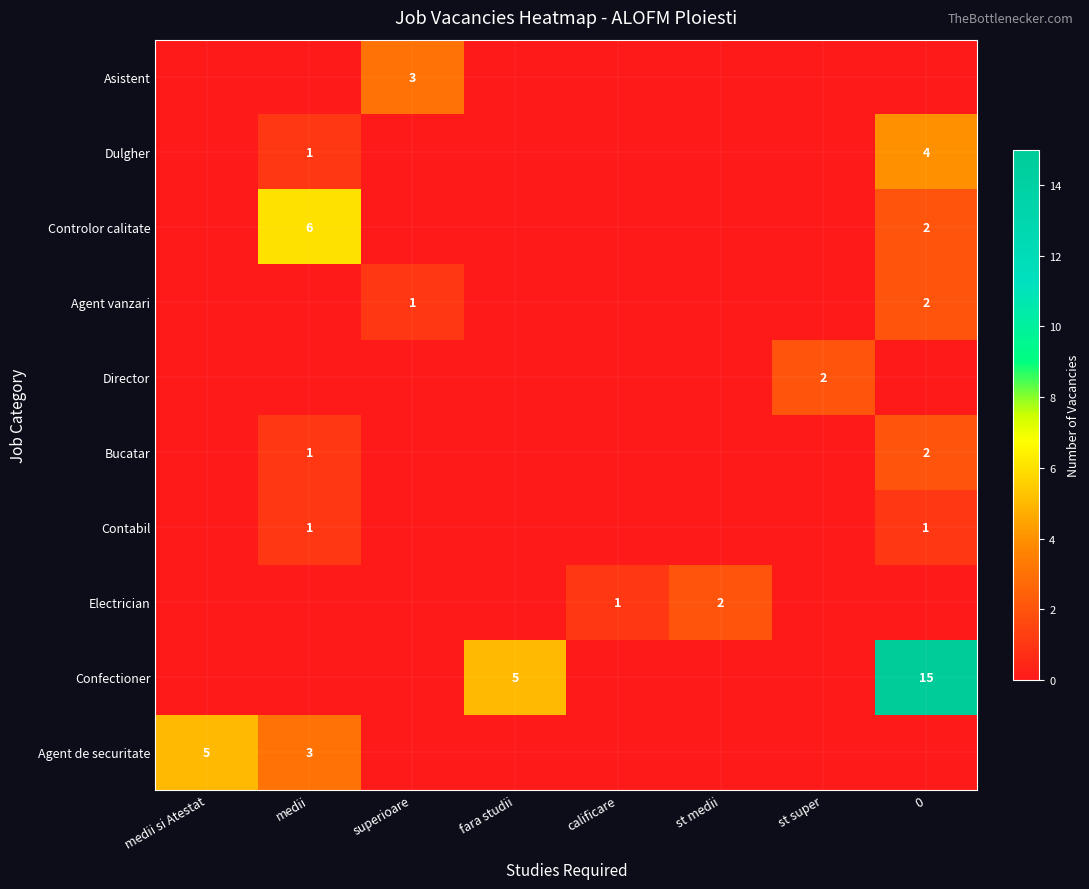

True or false: Dulgher has a value of 2 at medii.

False